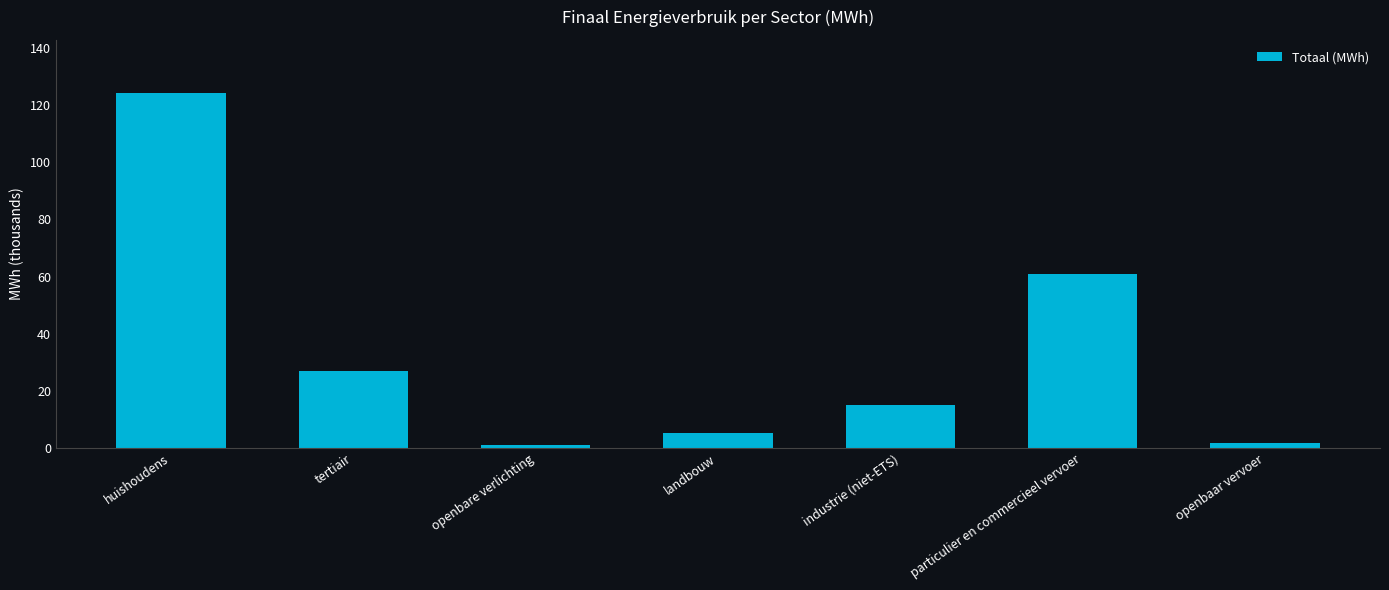

True or false: the data shows 25.1 at industrie (niet-ETS).

False